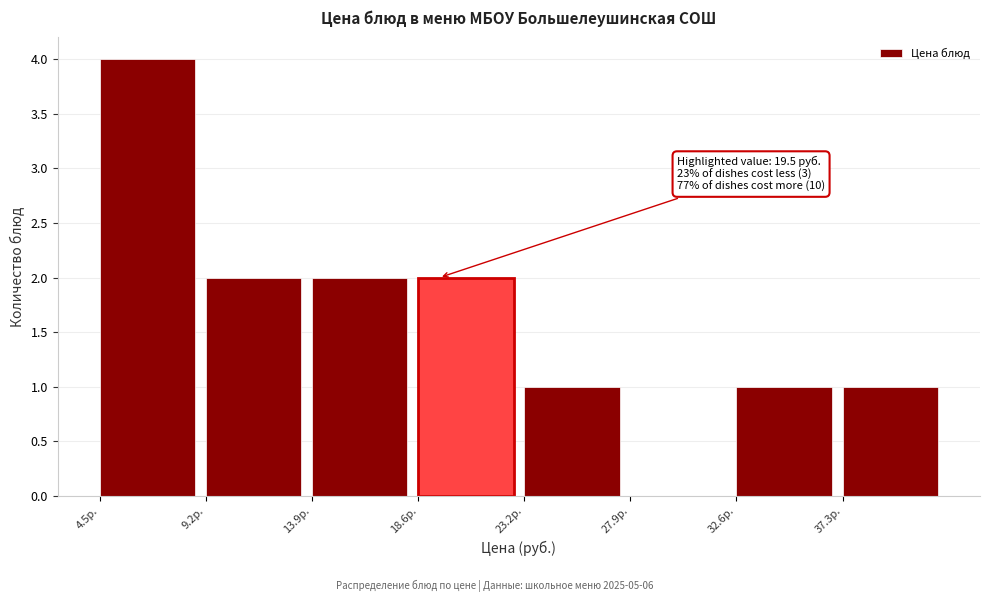

Over which range of the x-axis is the bar tallest?

4.5 to 9.0